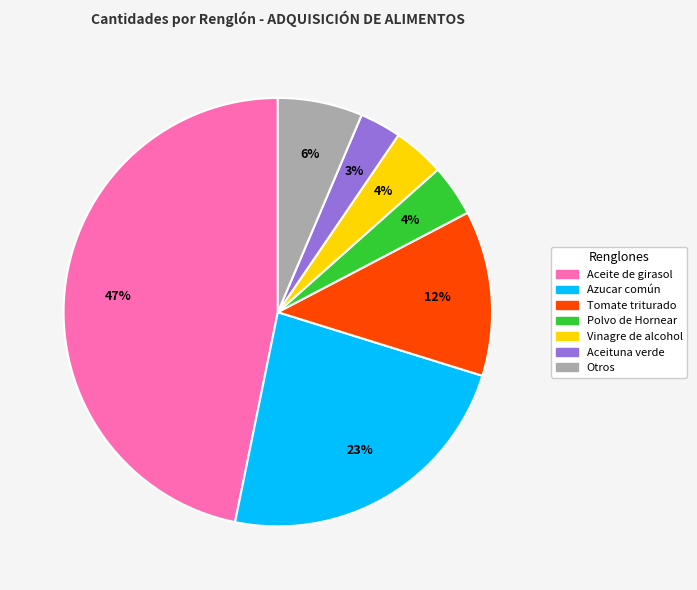

What percentage is the Polvo de Hornear slice, to the nearest percent?

4%